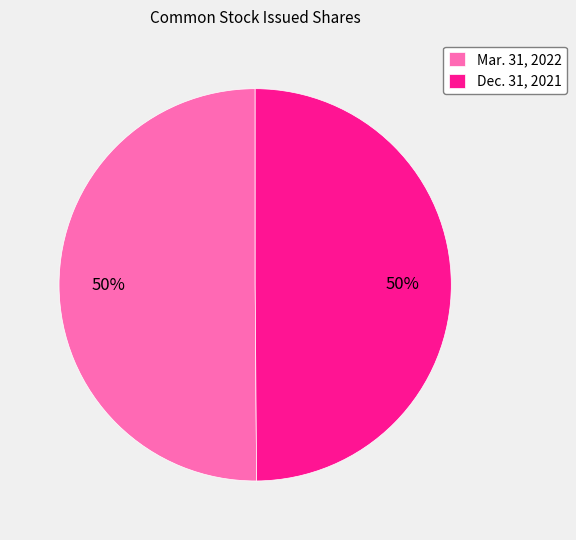

How many segments does this pie chart have?

2